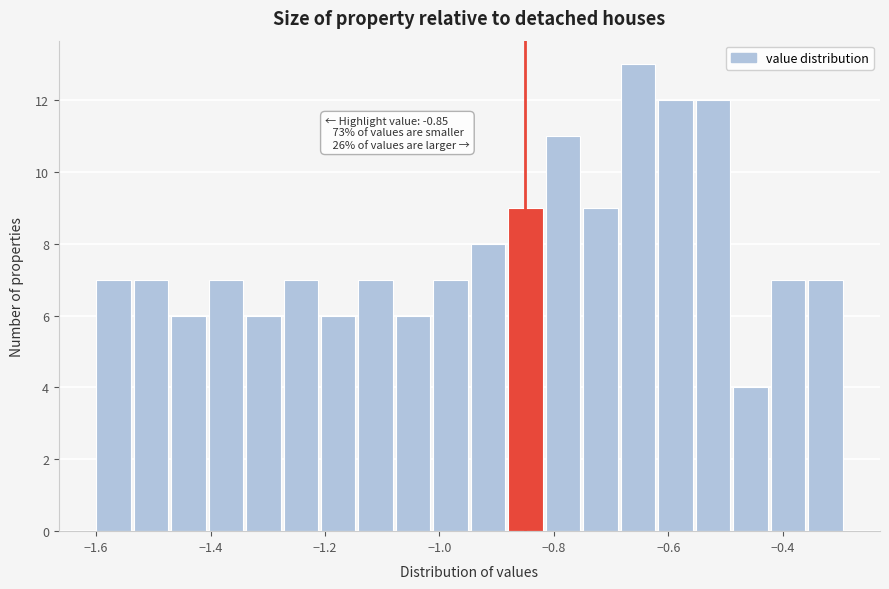

Around what value on the x-axis is the tallest bar? Give the approximate position of its centre, as read against the axis.

-0.66